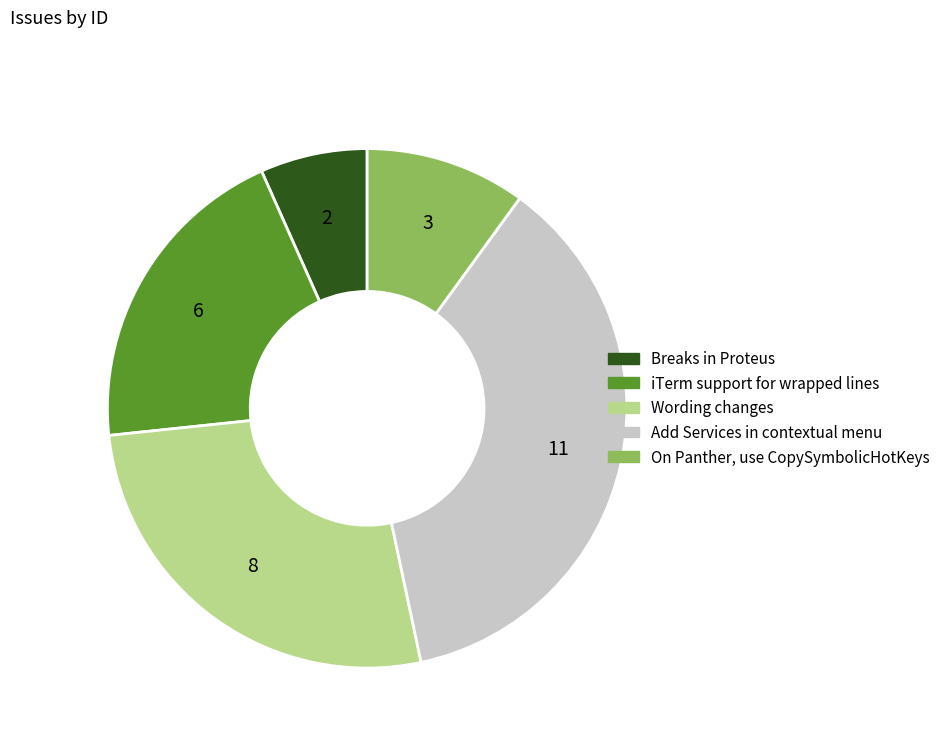

Rank the categories by value from lowest to highest.

Breaks in Proteus, On Panther, use CopySymbolicHotKeys, iTerm support for wrapped lines, Wording changes, Add Services in contextual menu